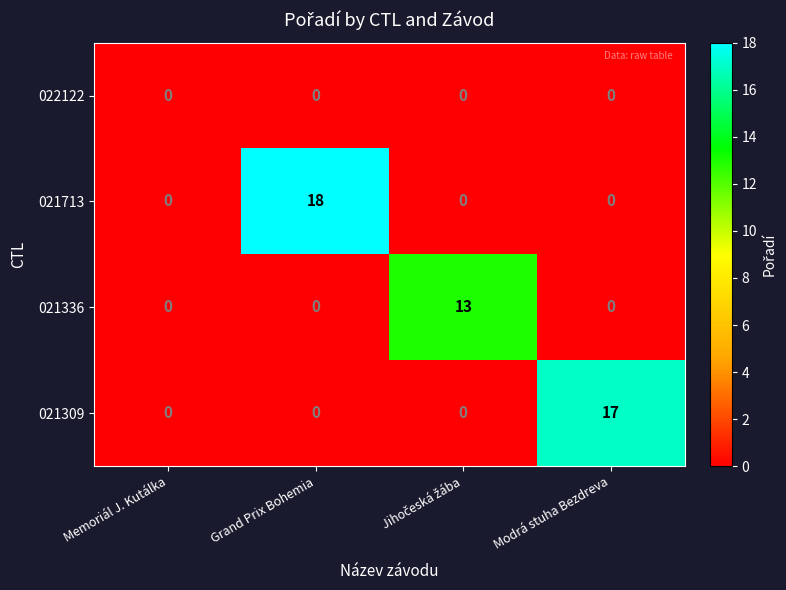

Is it true that 021336 equals -6 at Modrá stuha Bezdreva?

False